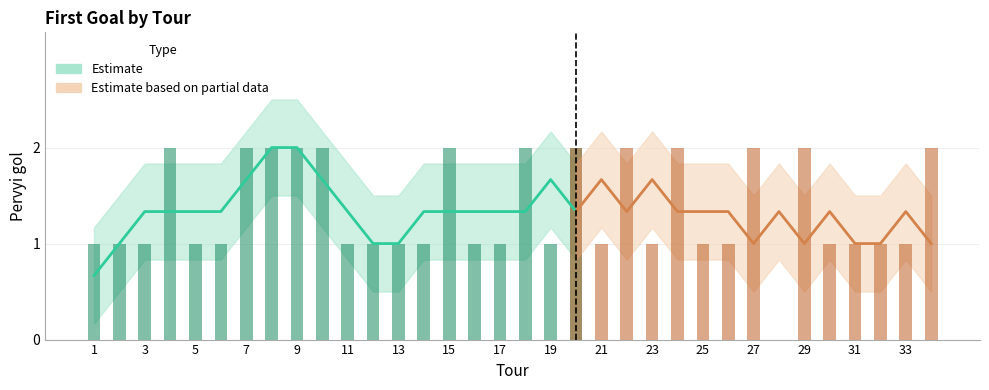

What is the maximum value shown in the chart?

2